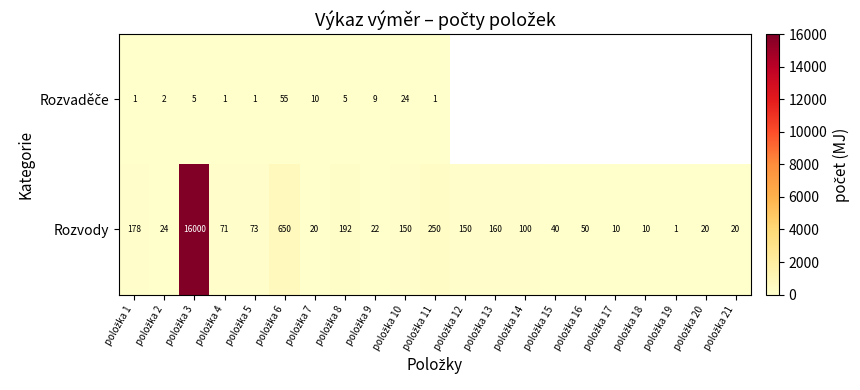

What is the sum of all Rozvody values?

18191